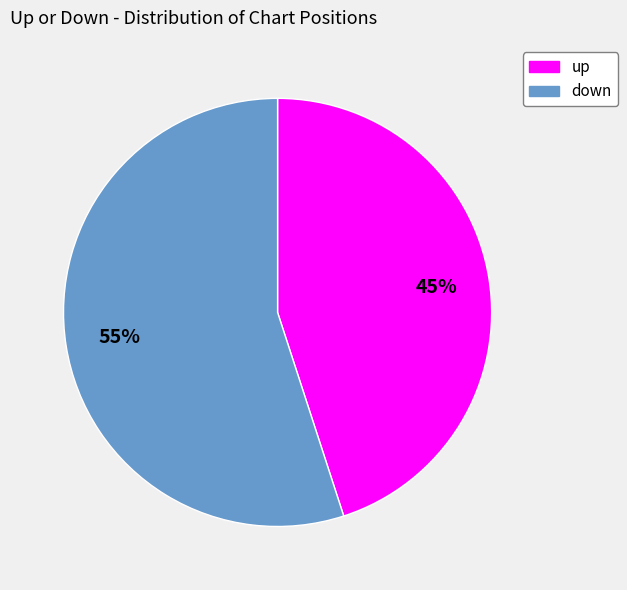

Which category accounts for the majority?

down